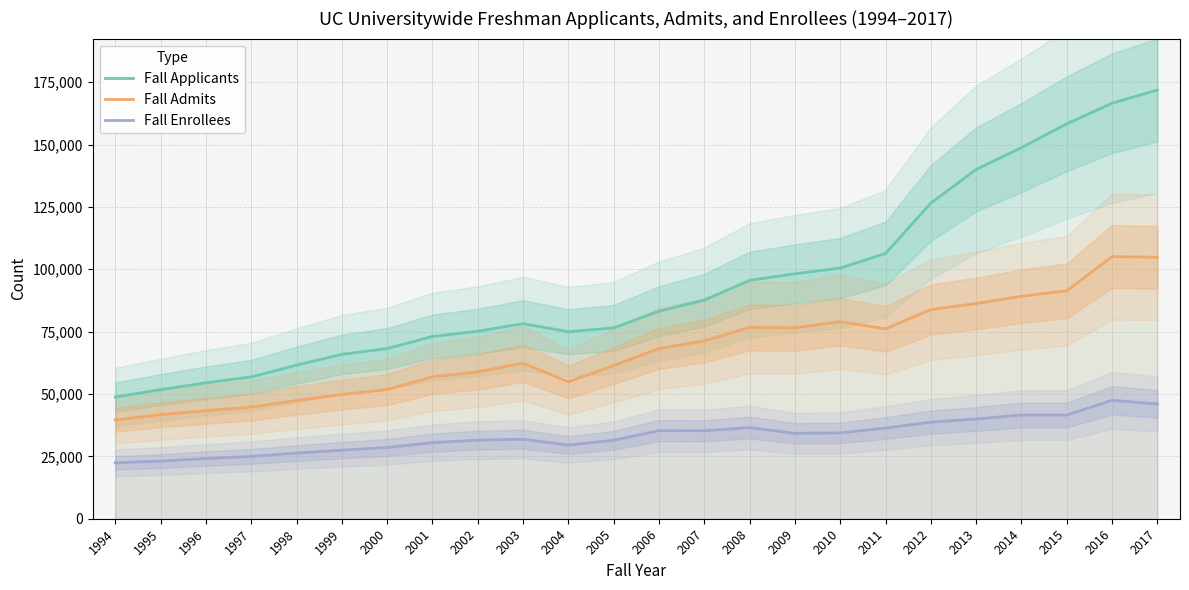

What is the highest value of the Fall Admits series?

105077